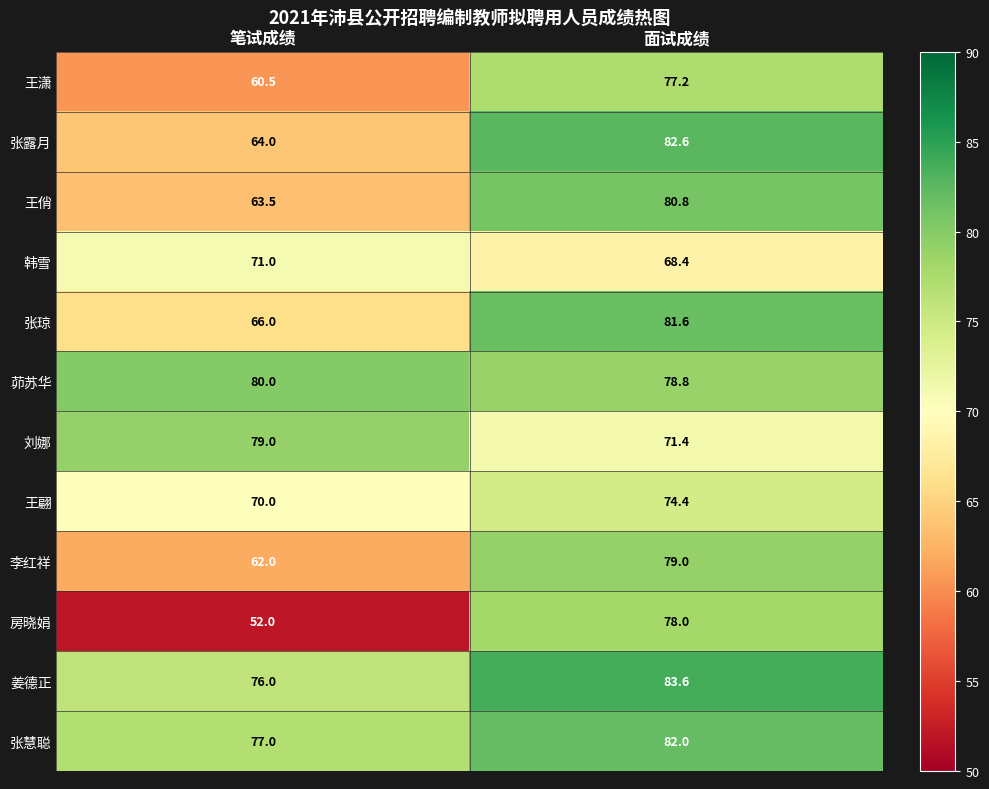

What is the total value across all series at 面试成绩?

937.8